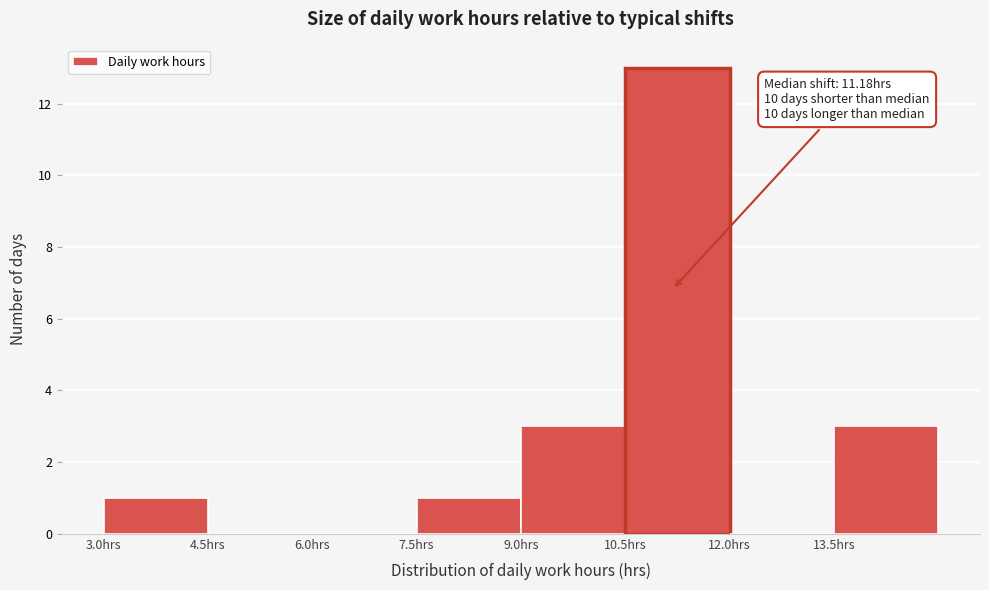

Over which range of the x-axis is the bar tallest?

10.5 to 12.0